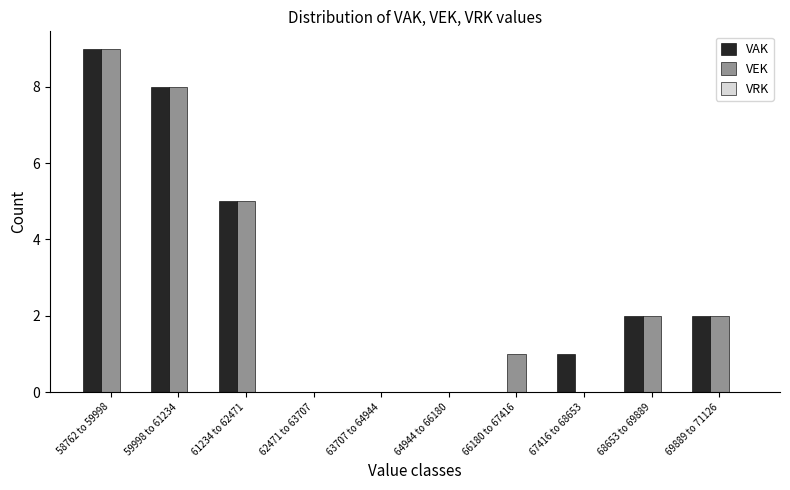

Is it true that VAK equals 3 at 69889 to 71126?

False